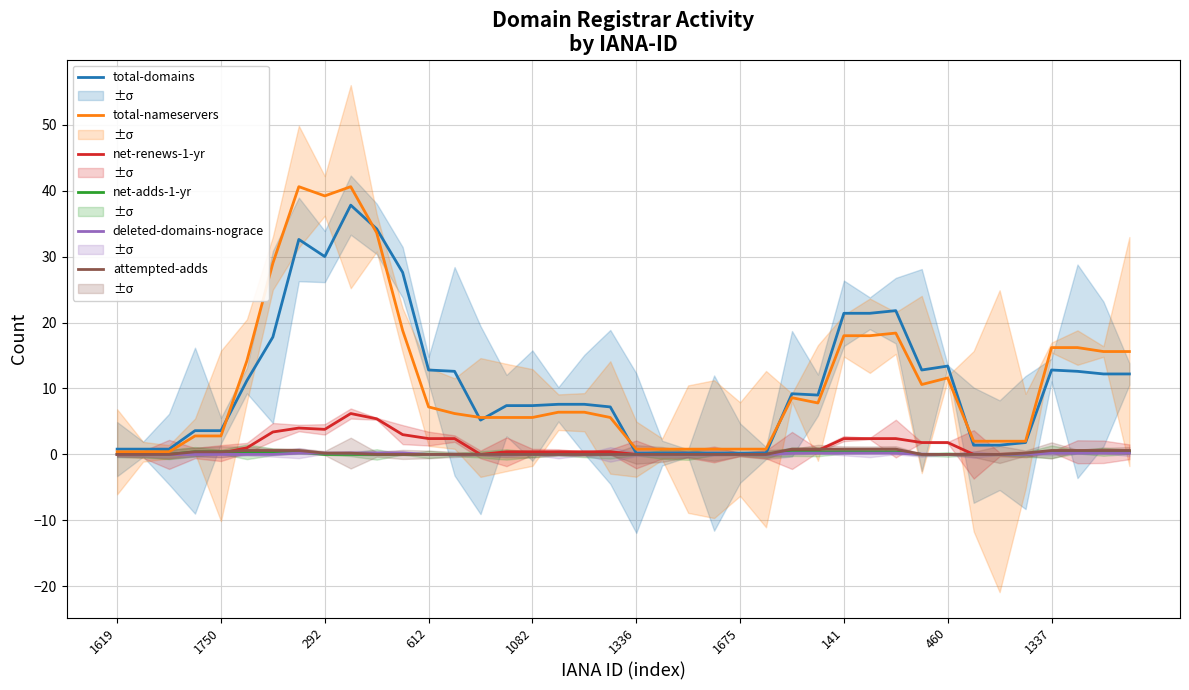

At how many categories does at least one series exceed 21?

9